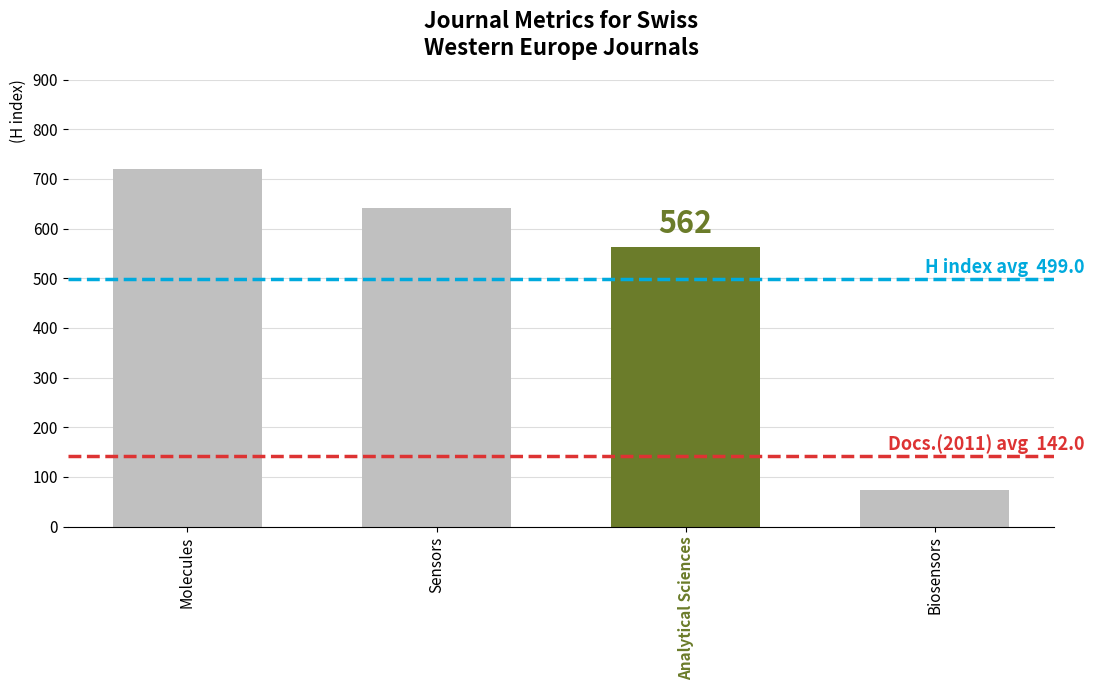

What is the difference between the second highest and second lowest values?

79